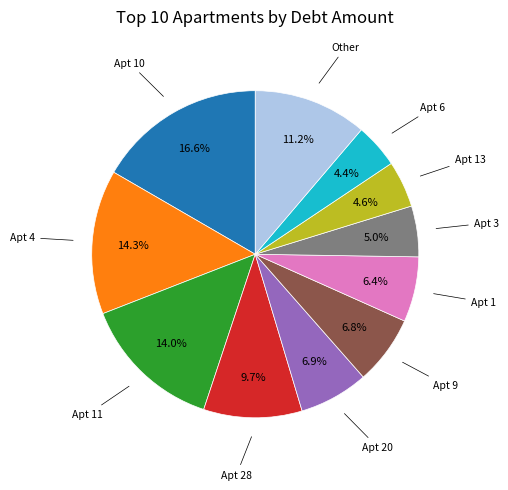

Is there a majority slice in this chart?

No